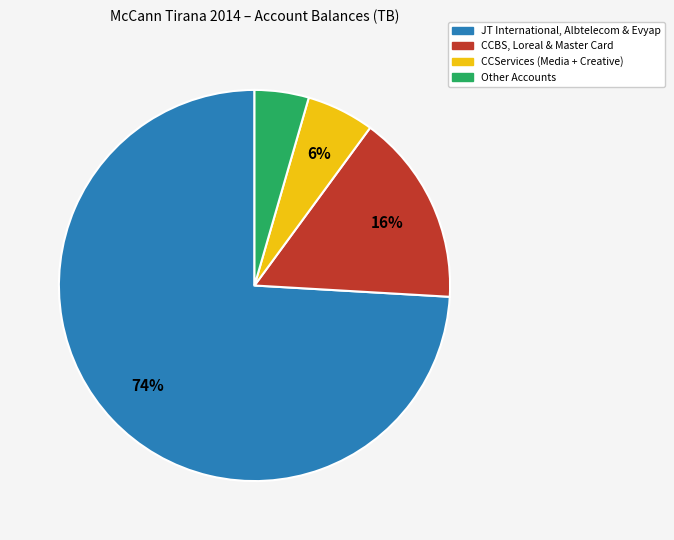

Which slice is the smallest?

Other Accounts